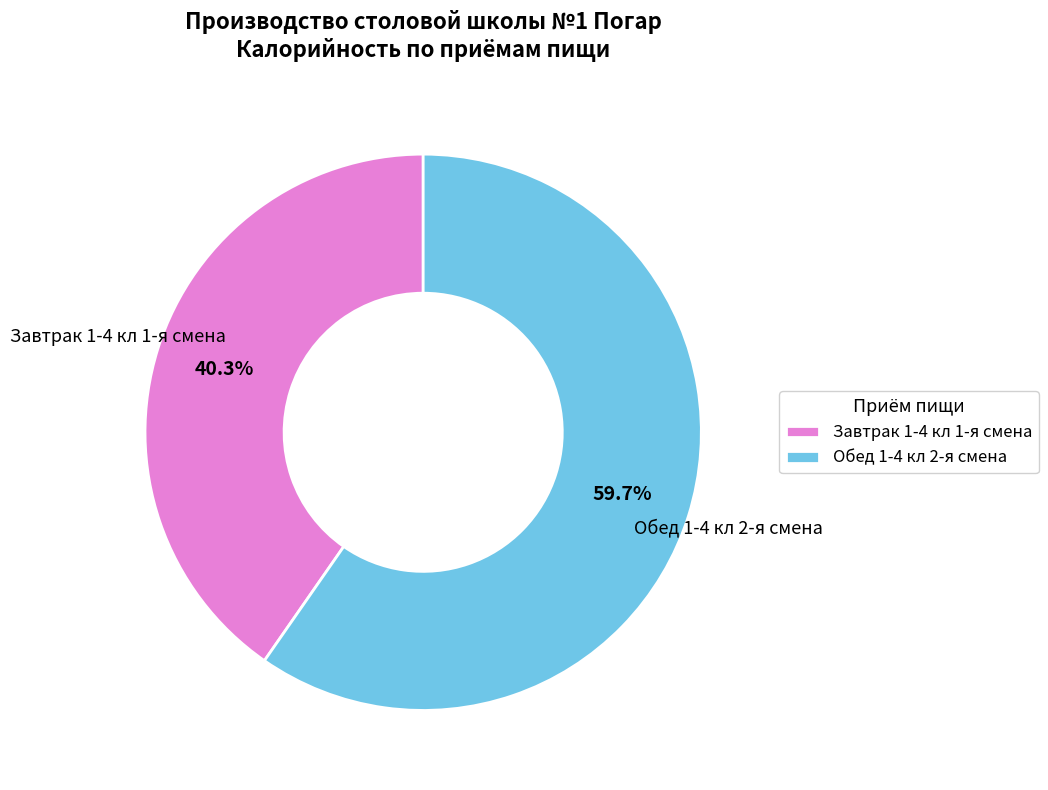

To the nearest percent, what is the difference between the largest and smallest slice percentages?

19%